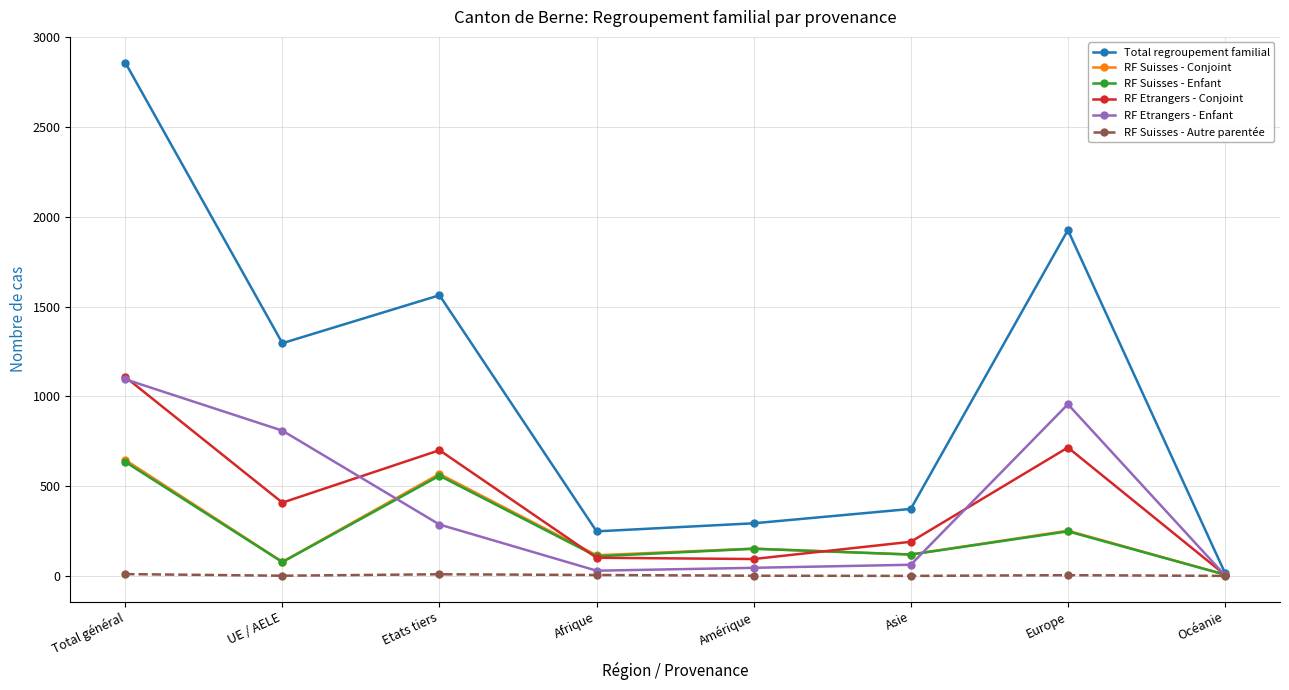

What is the approximate value of RF Suisses - Enfant at UE / AELE, to the nearest 100?

100